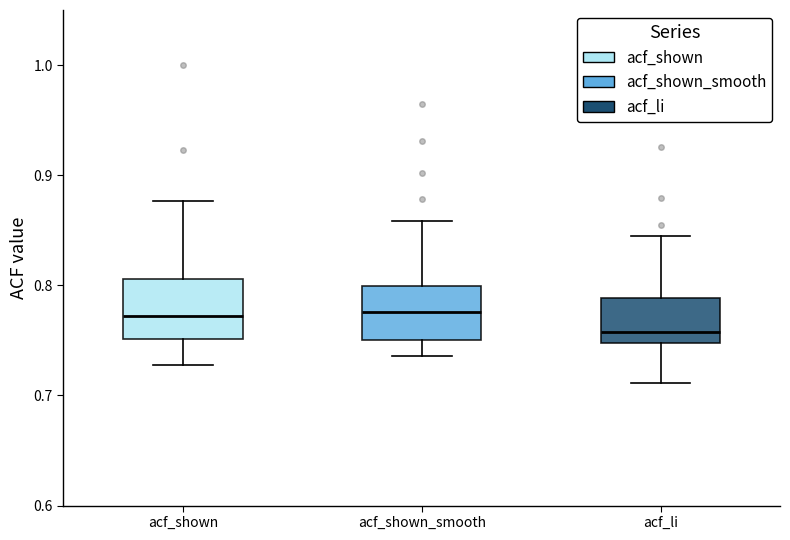

Reading left to right, read every box against the y-axis: the position of its median line, the range the box covers, and the ends of its whiskers. The values are not printed on the chart, so give them approximately, as read against the axis.

acf_shown: median 0.77, box 0.75 to 0.81, whiskers 0.73 to 0.88
acf_shown_smooth: median 0.78, box 0.75 to 0.80, whiskers 0.74 to 0.86
acf_li: median 0.76, box 0.75 to 0.79, whiskers 0.71 to 0.85